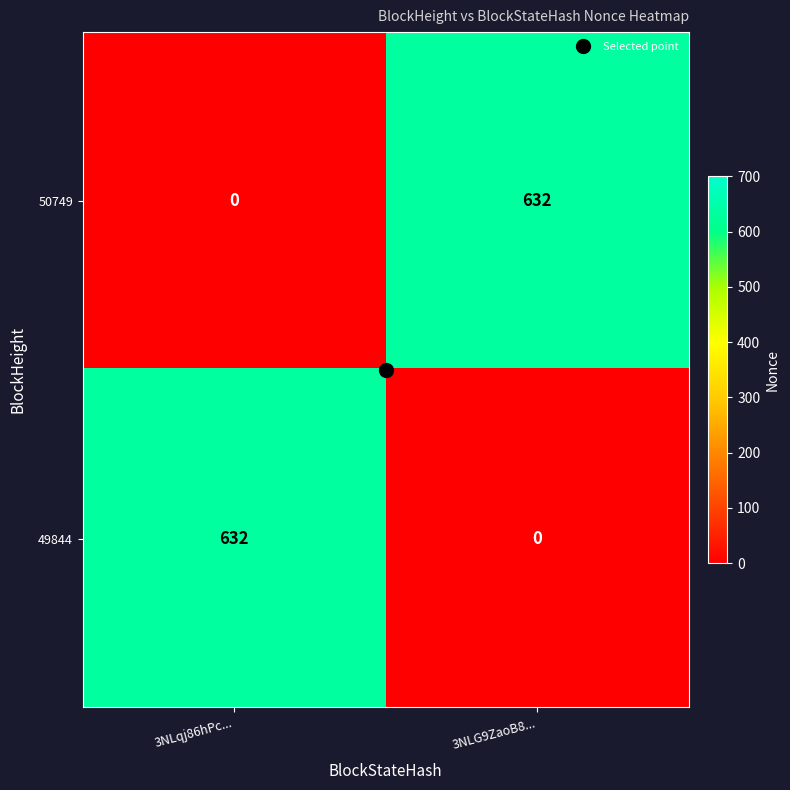

At 3NLG9ZaoB8..., list the series in order from largest to smallest.

50749, 49844